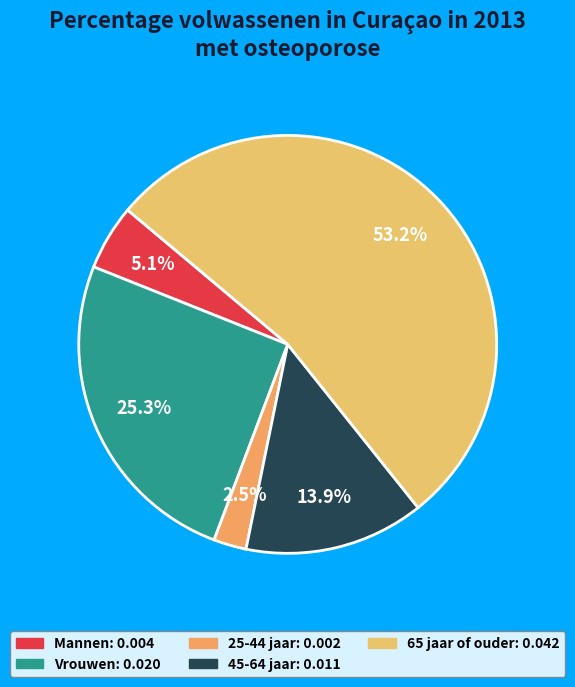

How many segments does this pie chart have?

5